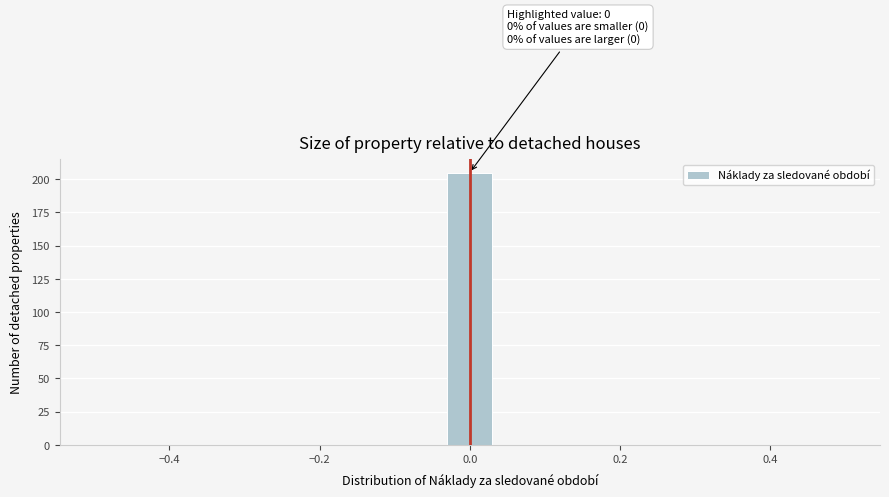

Around what value on the x-axis is the tallest bar? Give the approximate position of its centre, as read against the axis.

0.00